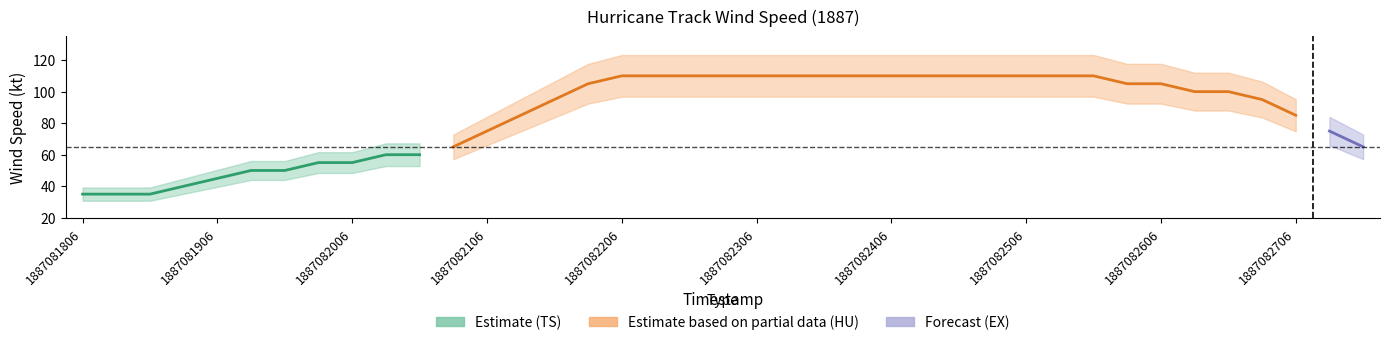

What is the sum of all values?

3325